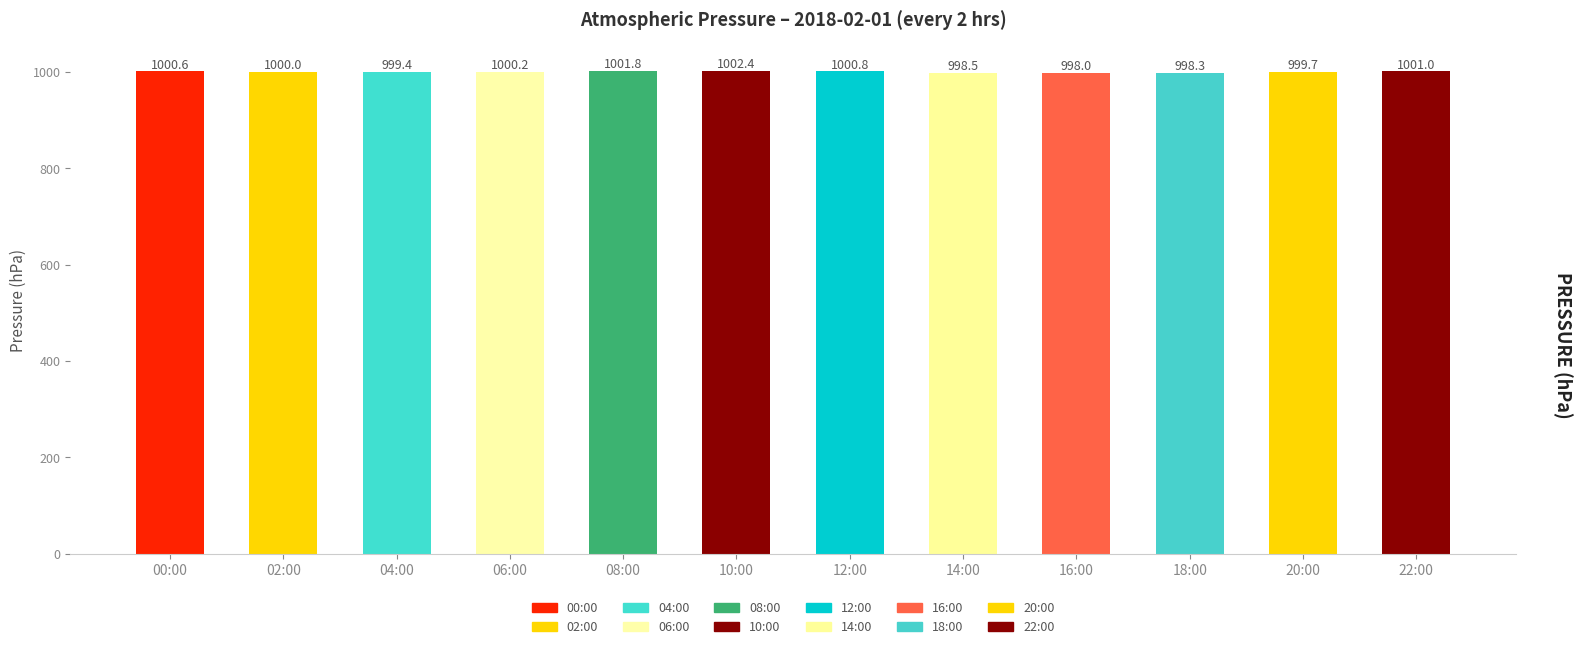

At which category does the chart reach its minimum across all series?

16:00